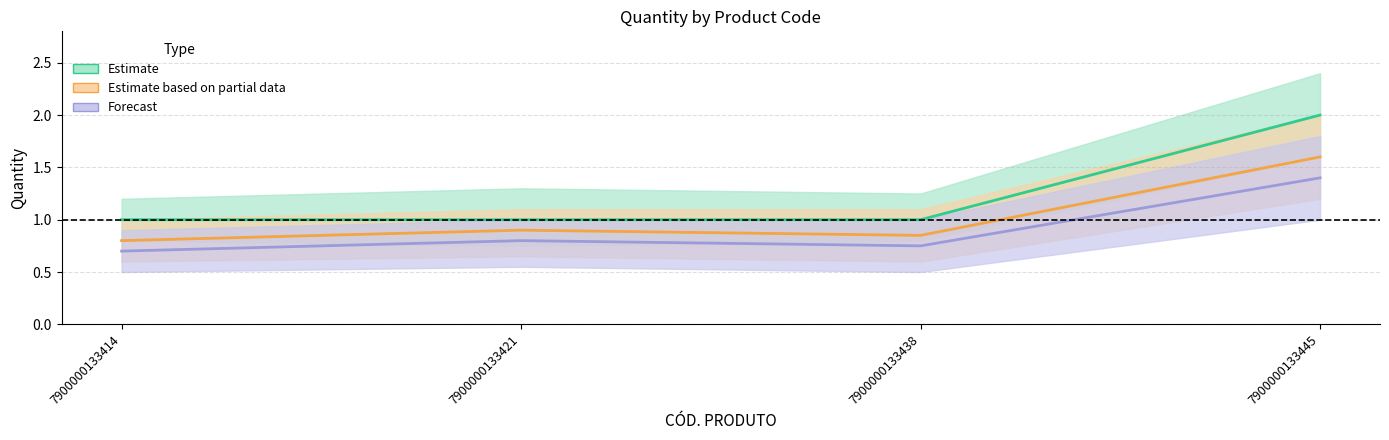

What is the difference between the highest and lowest values at 7900000133438?

0.2